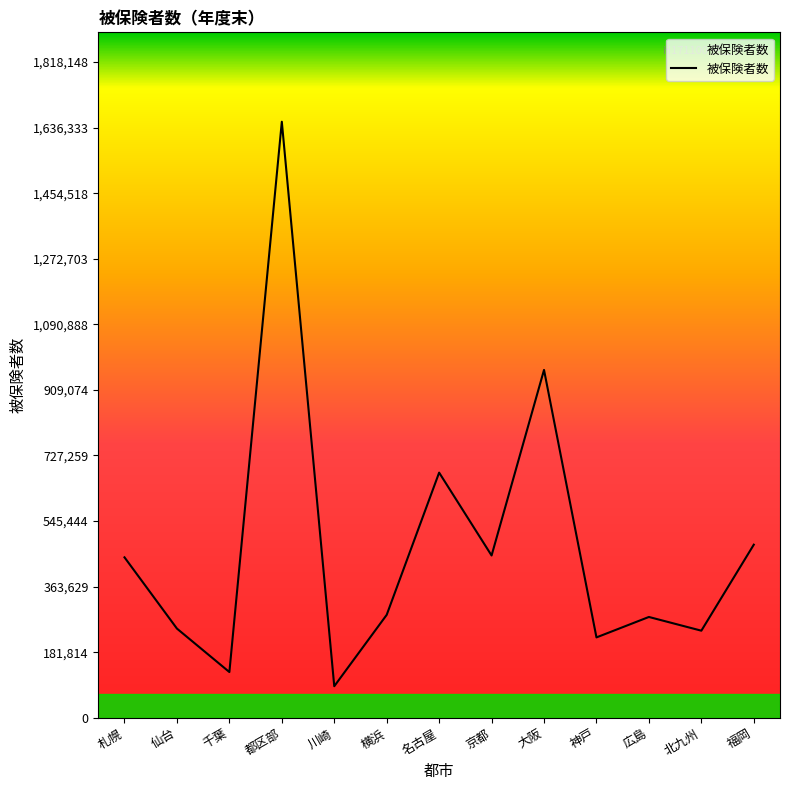

What is the approximate value at 川崎, to the nearest 100?

87400